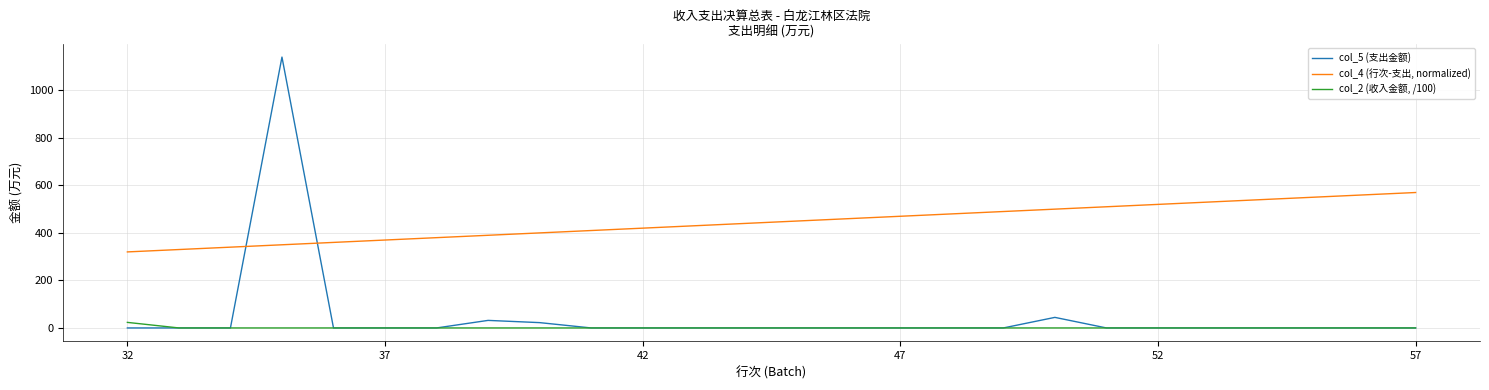

What are all the series names shown in the legend?

col_5 (支出金额), col_4 (行次-支出, normalized), col_2 (收入金额, /100)